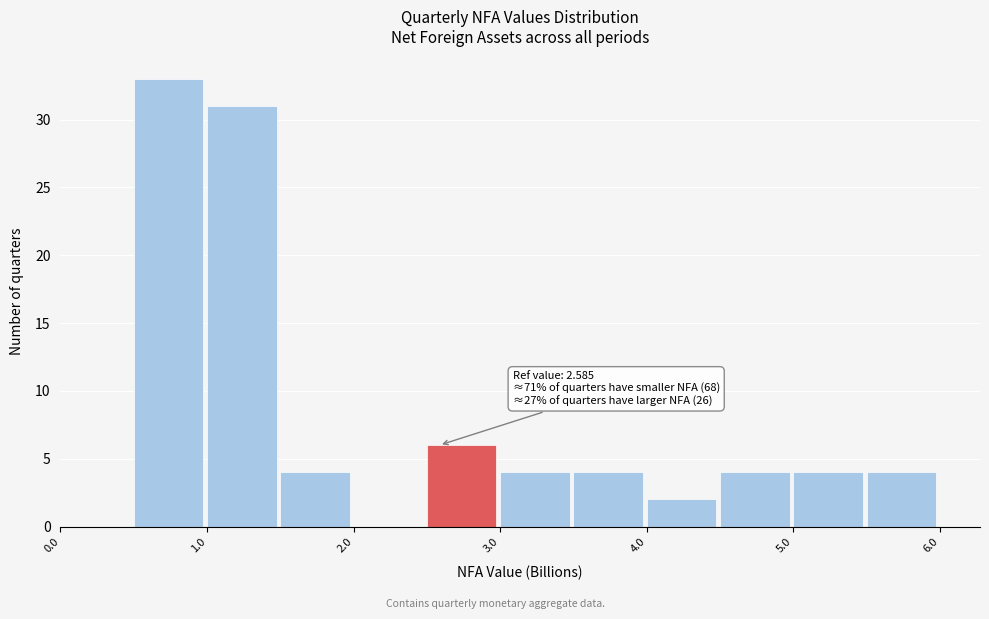

Which range on the x-axis has the tallest bar?

0.5 to 1.0